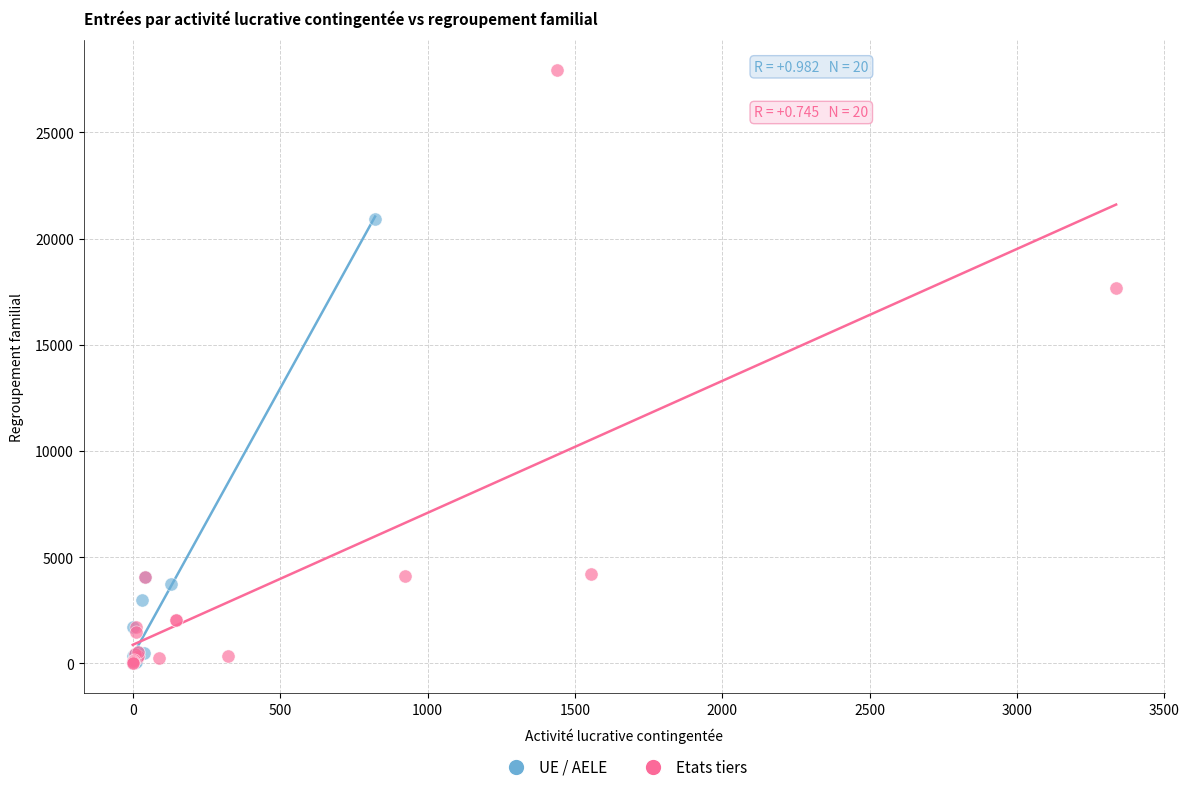

Which series reaches the maximum Y coordinate?

Etats tiers